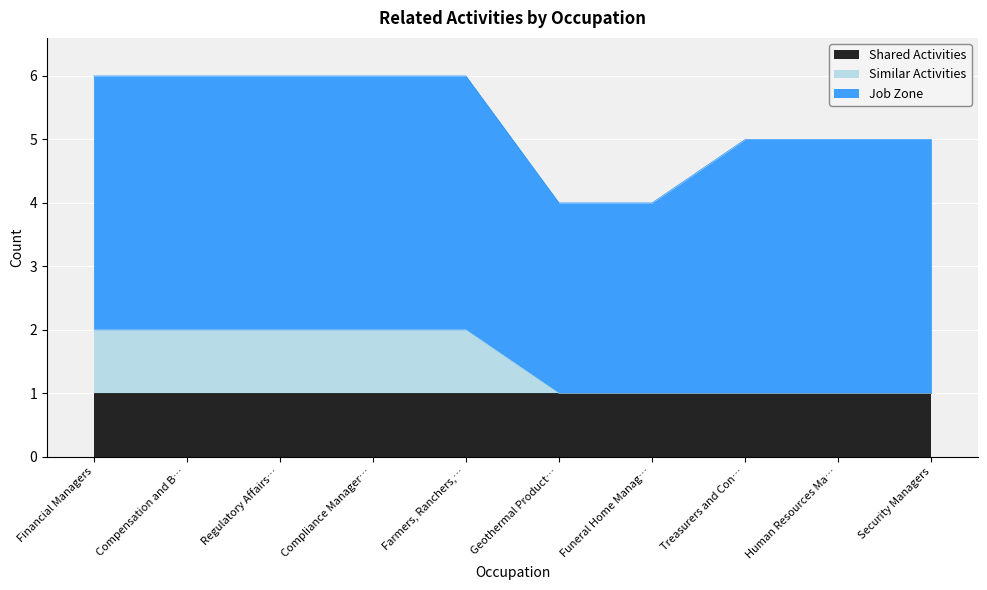

True or false: Job Zone and Shared Activities cross at least once.

False